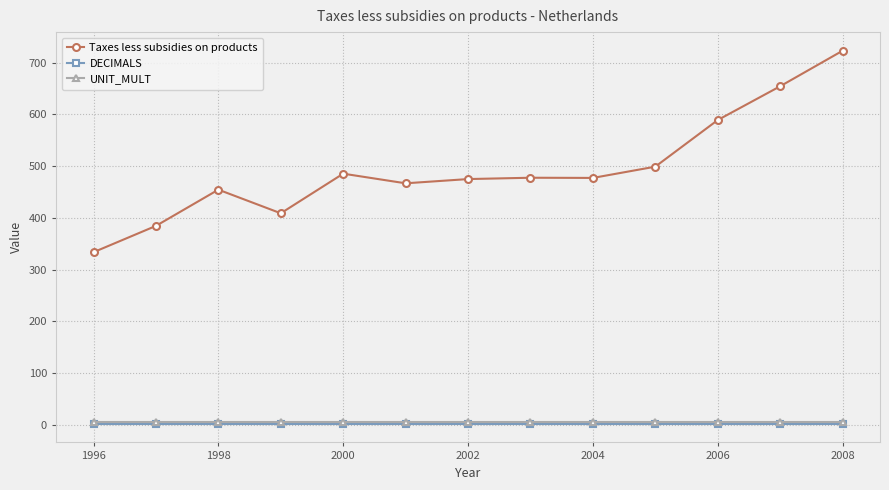

Which series has the widest spread of values?

Taxes less subsidies on products